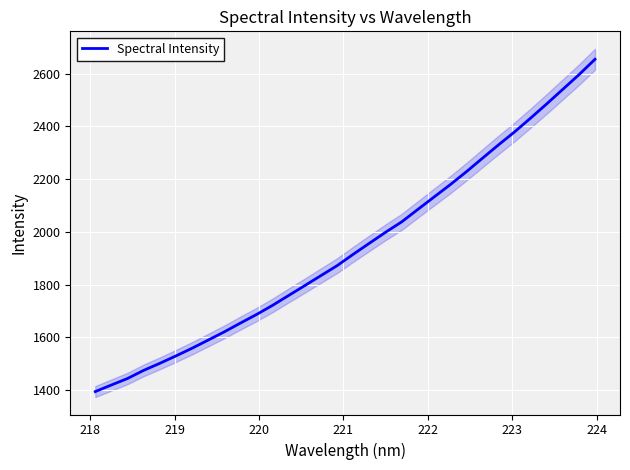

What is the minimum value for Spectral Intensity?

1394.4